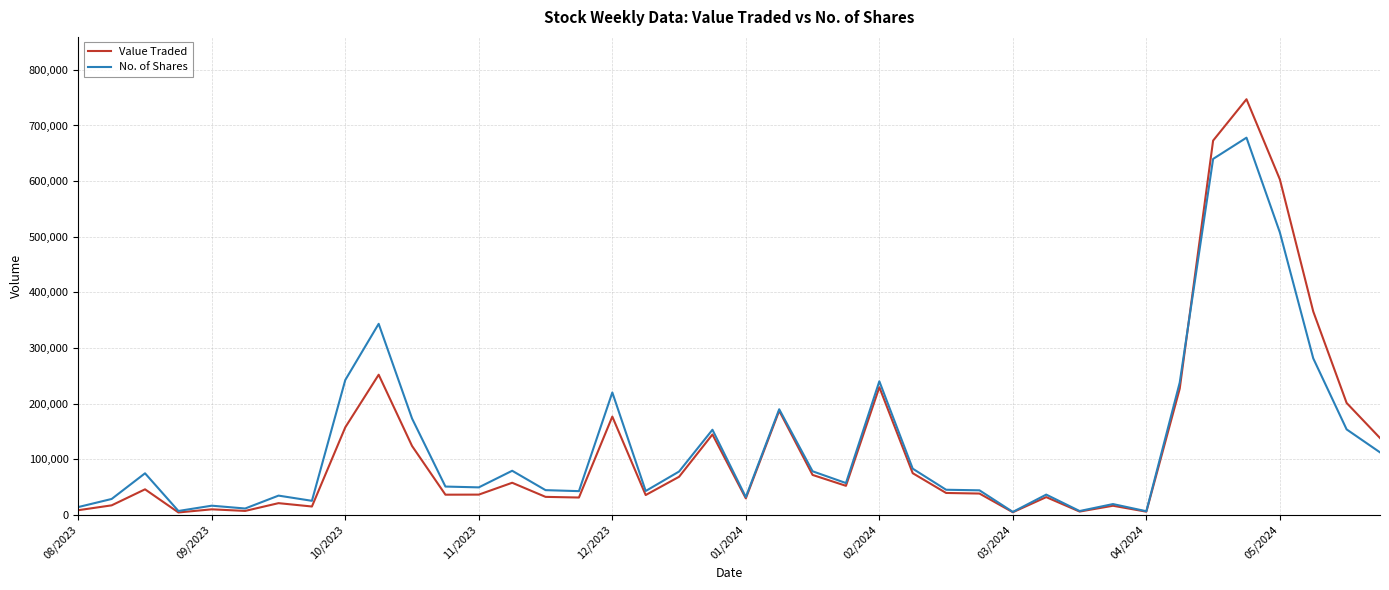

Rank the series by their maximum value, from lowest to highest.

No. of Shares, Value Traded